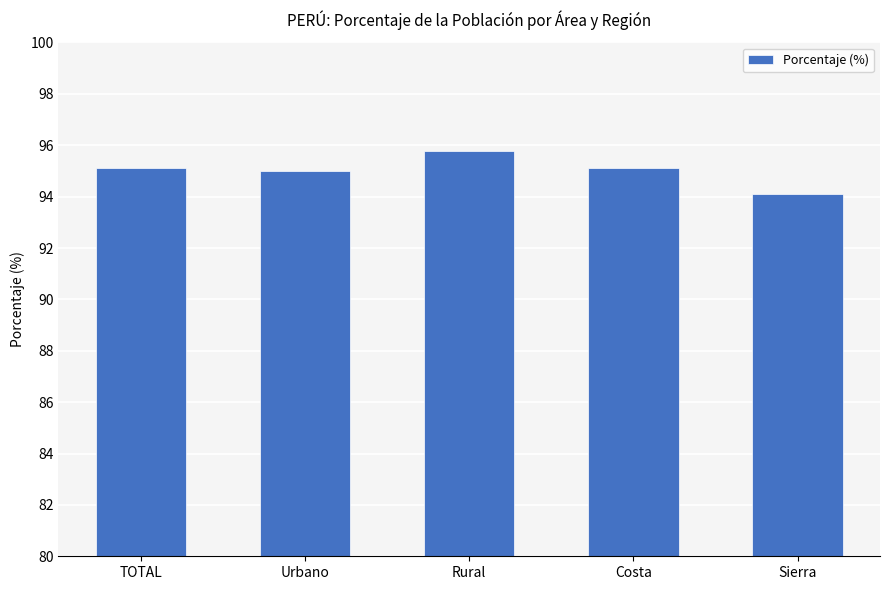

What is the label of the 4th bar from the right?

Urbano